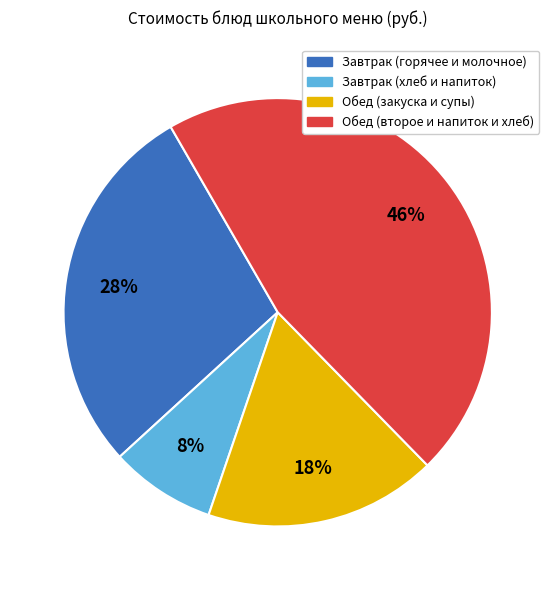

Is there any slice that represents more than half of the pie?

No